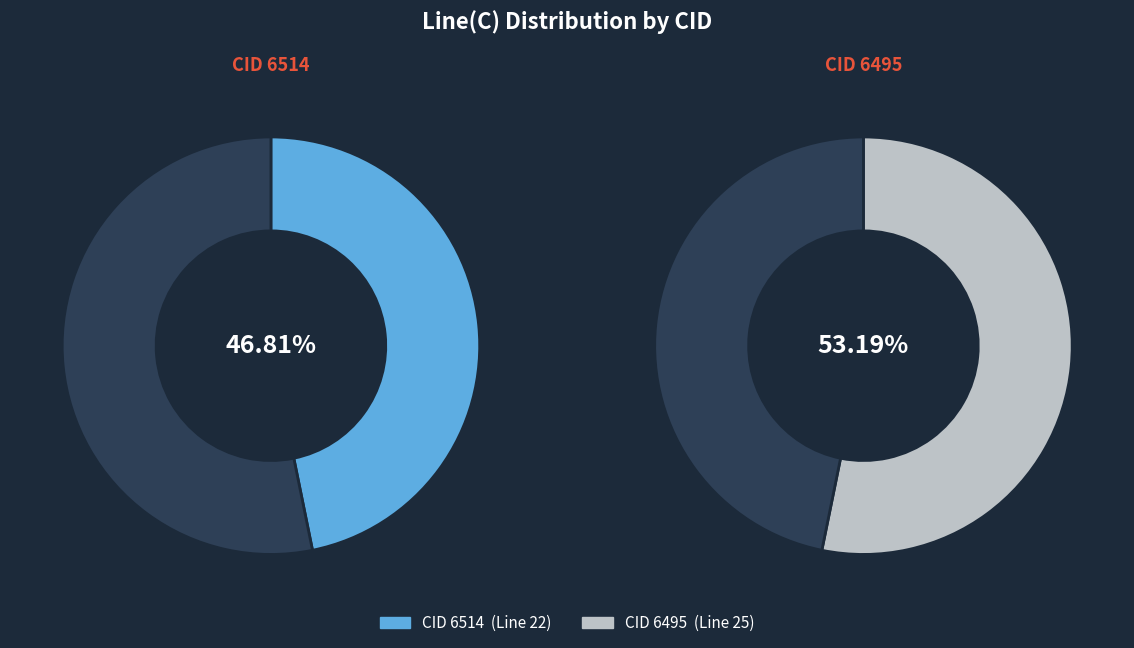

What is the change in value from 6514 to 6495?

+3